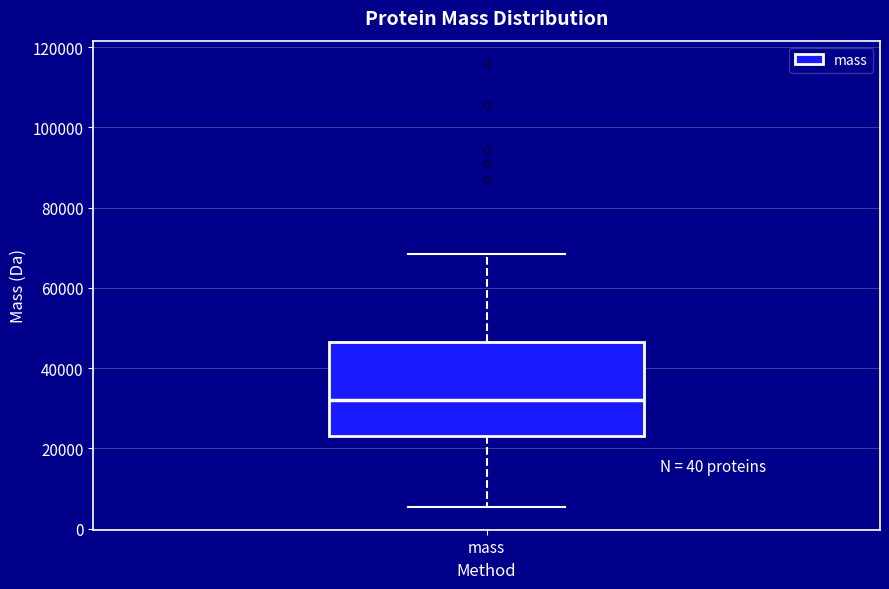

Where does the upper whisker of the box for mass end on the y-axis? The values are not printed on the chart, so give them approximately, as read against the axis.

68000